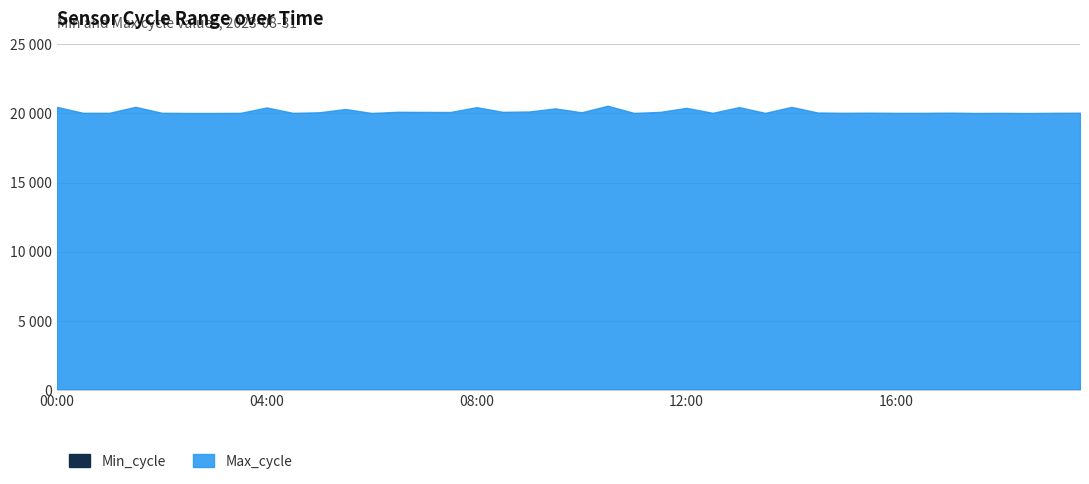

Reading right to left, extract all data points from this chart.

Min_cycle: 28	28	28	28	28	28	28	28	28	28	28	28	28	28	28	28	28	28	28	28	28	28	28	28	28	28	28	28	28	28	28	28	28	28	28	28	28	28	28	28
Max_cycle: 20054	20047	20032	20044	20036	20059	20044	20043	20059	20046	20070	20476	20044	20460	20047	20406	20115	20040	20559	20086	20368	20142	20119	20456	20106	20114	20123	20036	20324	20085	20044	20434	20043	20036	20036	20051	20480	20048	20048	20478